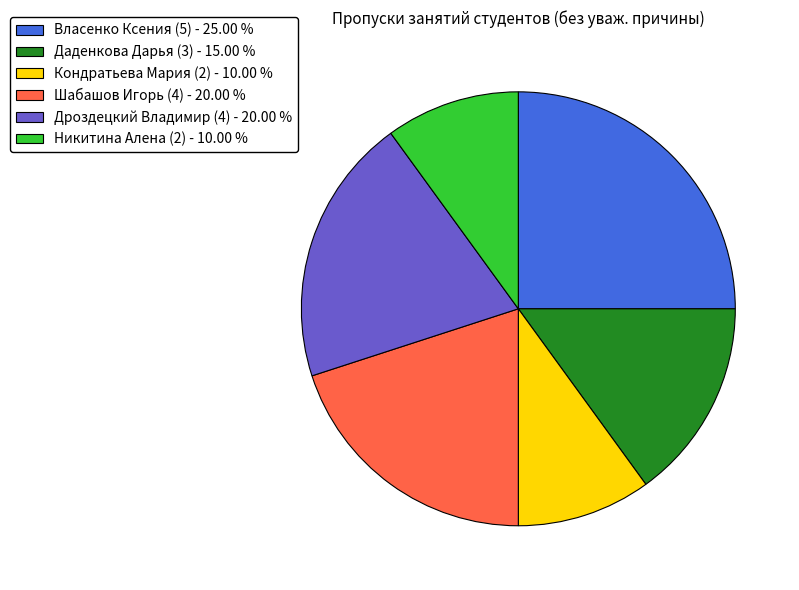

Combined, do Шабашов Игорь (4) - 20.00 % and Дроздецкий Владимир (4) - 20.00 % account for over 50%?

No